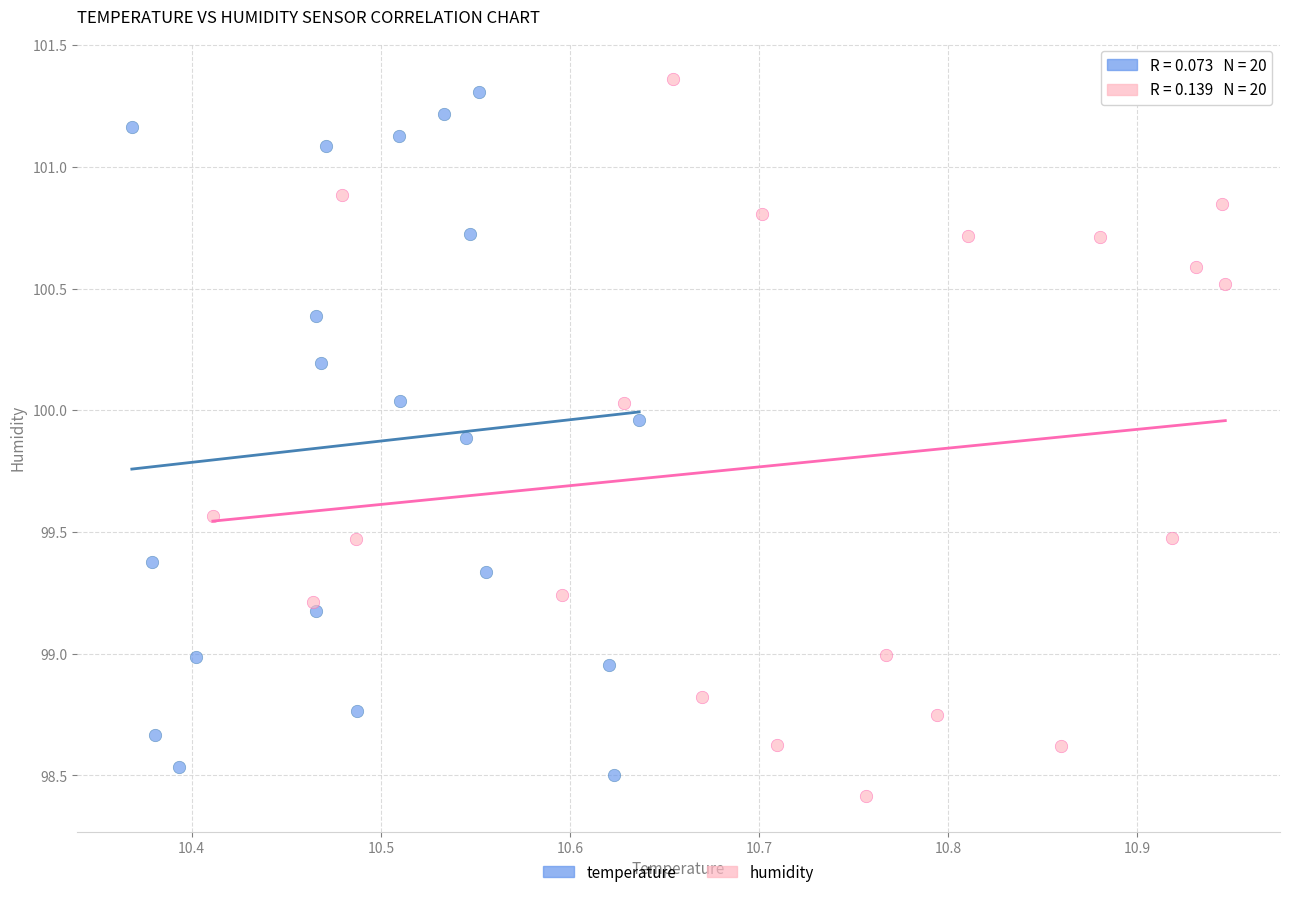

Which series has the widest spread of Y values?

humidity